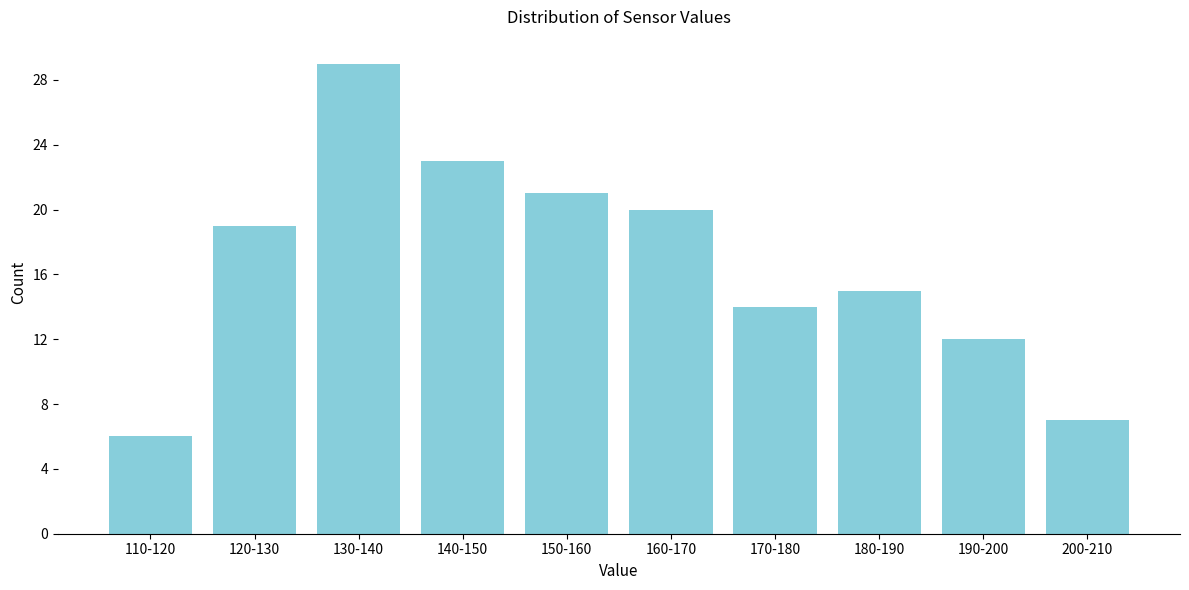

Reading left to right, extract all data points from this chart.

110-120=6	120-130=19	130-140=29	140-150=23	150-160=21	160-170=20	170-180=14	180-190=15	190-200=12	200-210=7